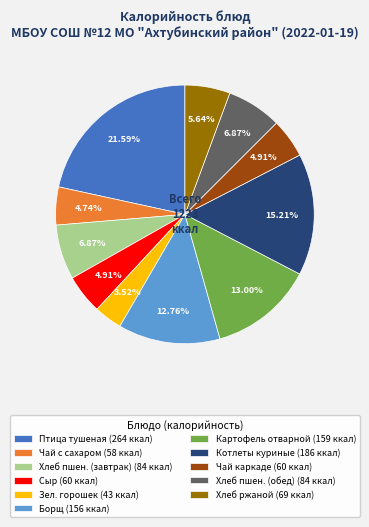

Is there a majority slice in this chart?

No